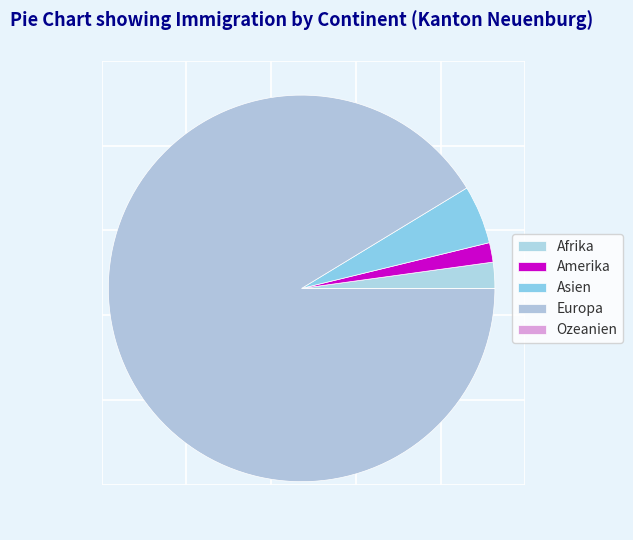

Do Europa and Afrika together represent more than half of the pie?

Yes